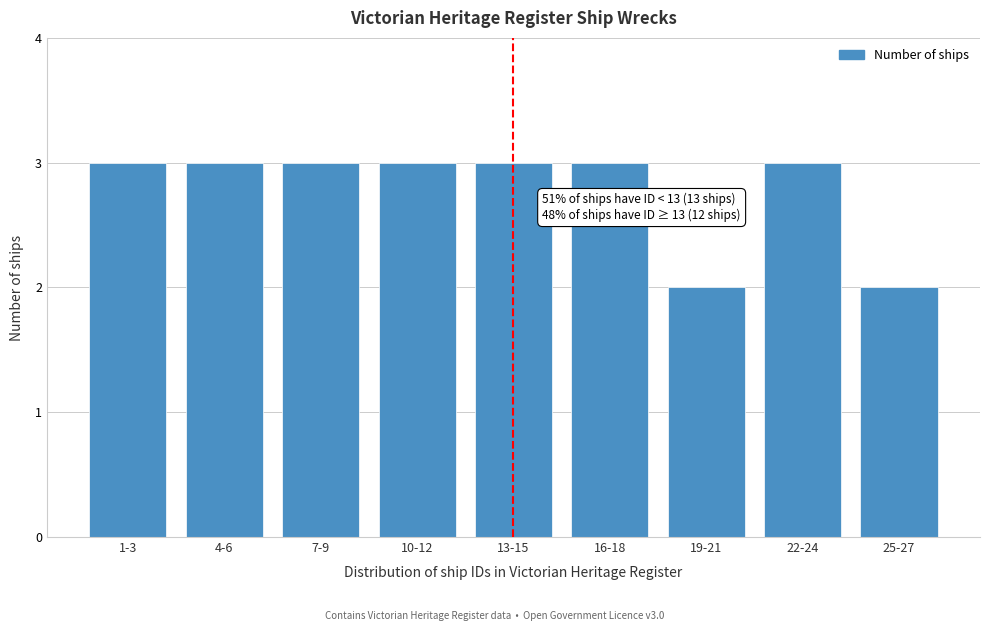

Reading left to right, what are all the values shown in this chart?

3	3	3	3	3	3	2	3	2